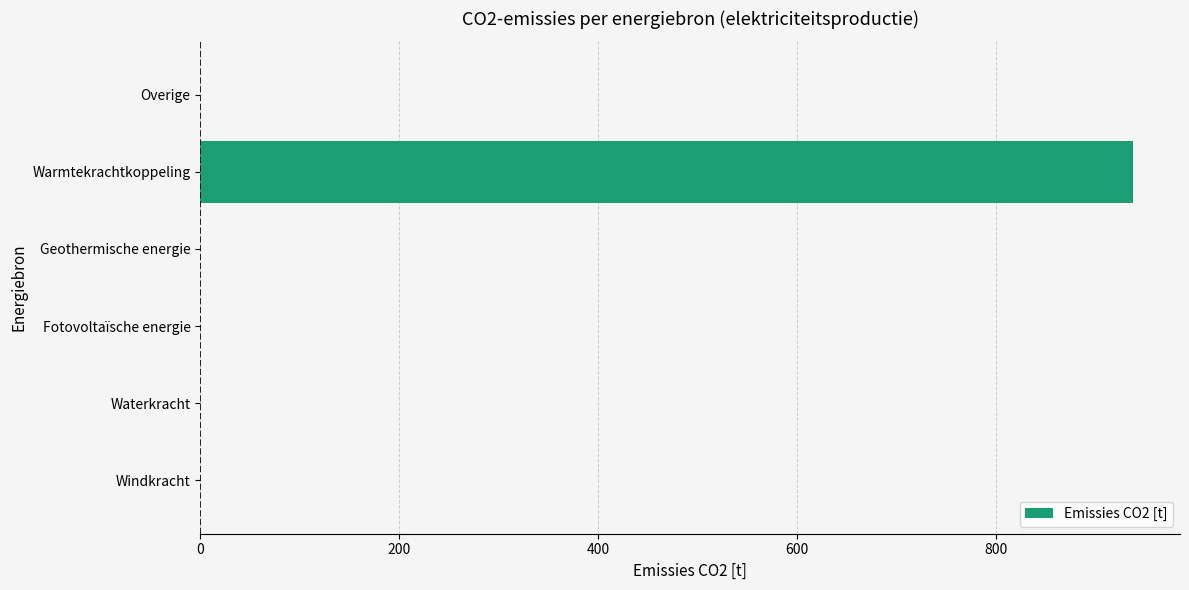

Is it true that the value at Fotovoltaïsche energie is 0.0?

True